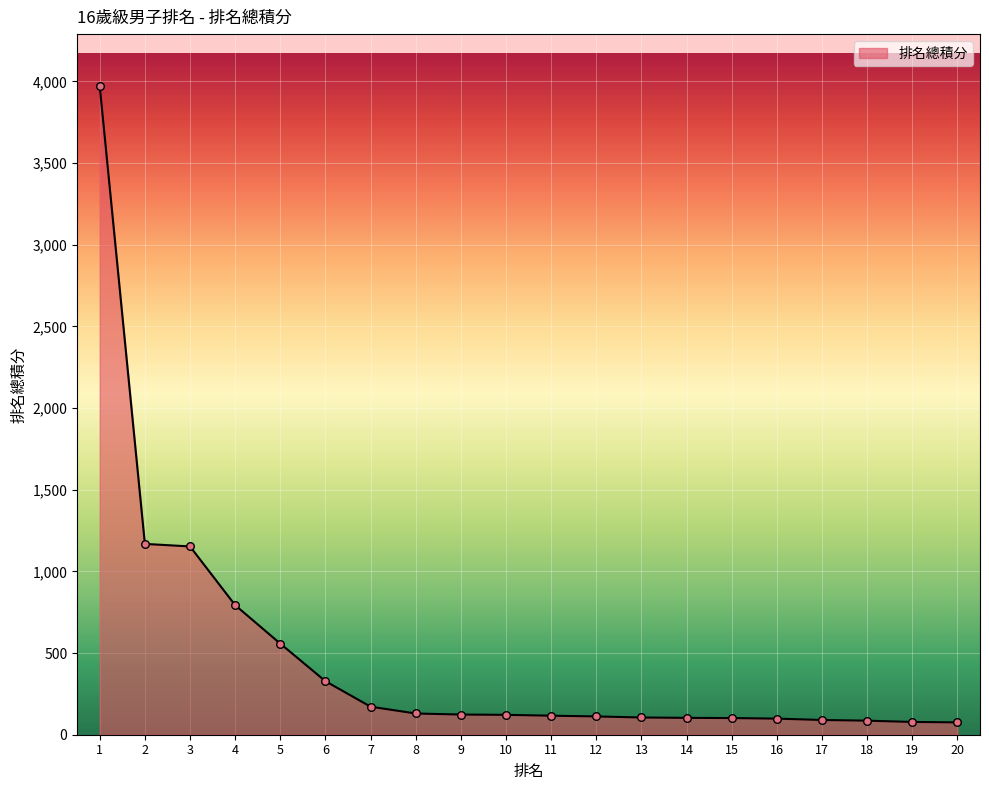

Approximately how many times larger is the value at 5 compared to 12?

5.0